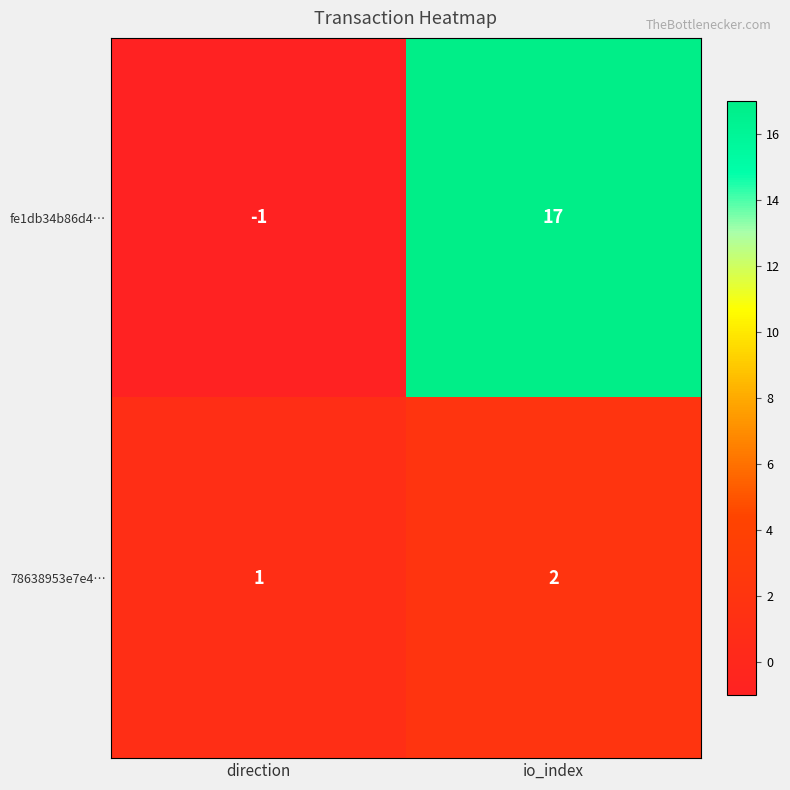

What is the greatest value displayed?

17